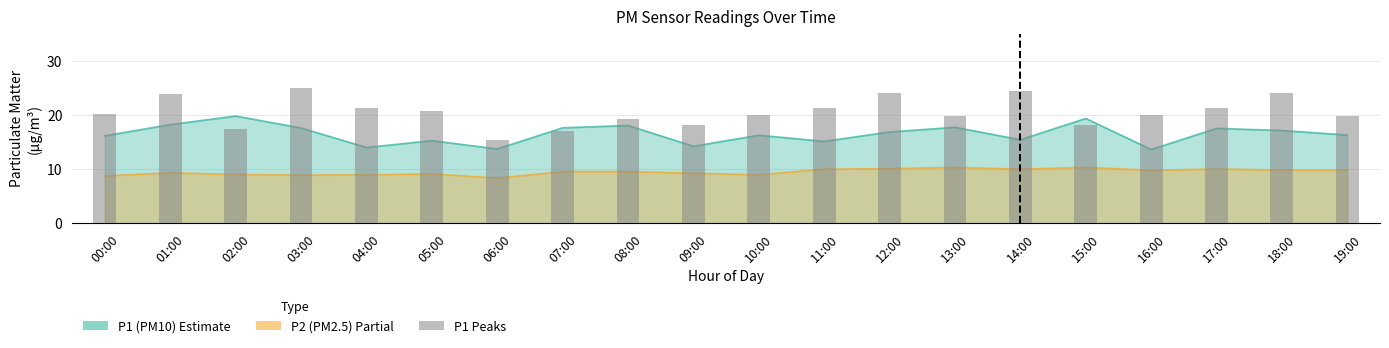

What is the label of the 15th bar from the right?

05:00